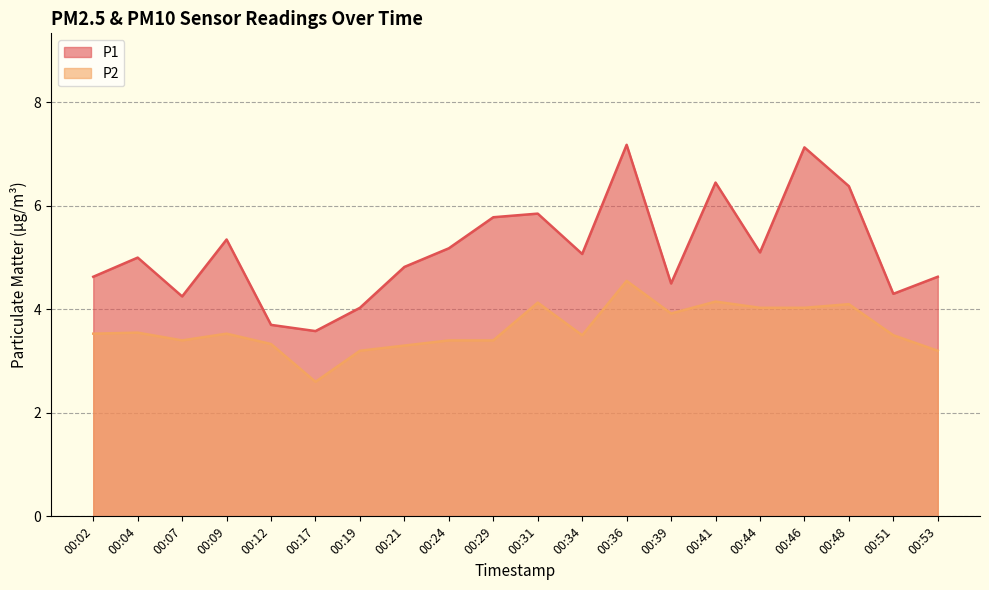

At how many categories does at least one series exceed 5?

10